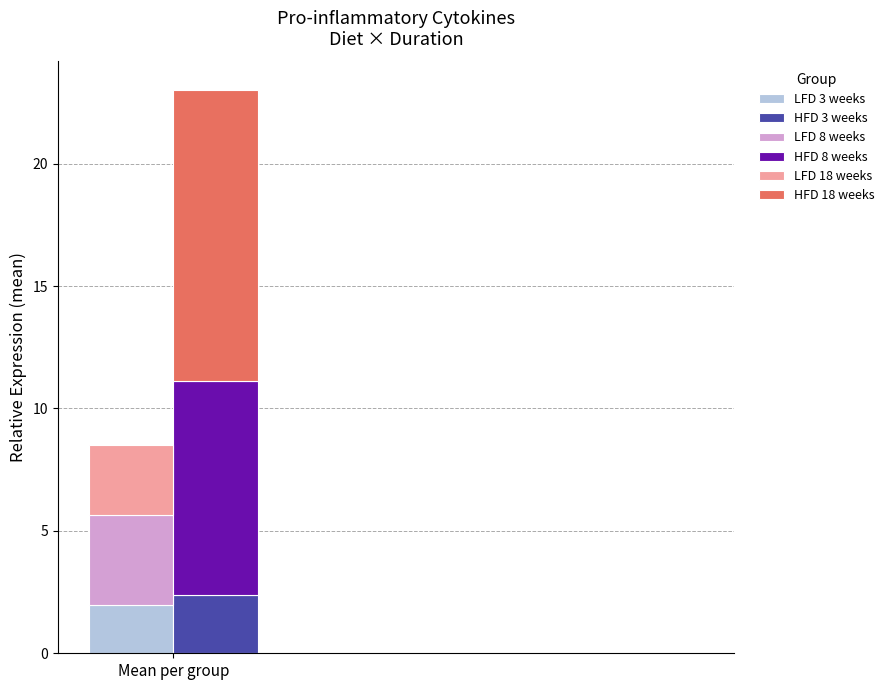

How many values in the HFD 3 weeks series exceed 0?

1